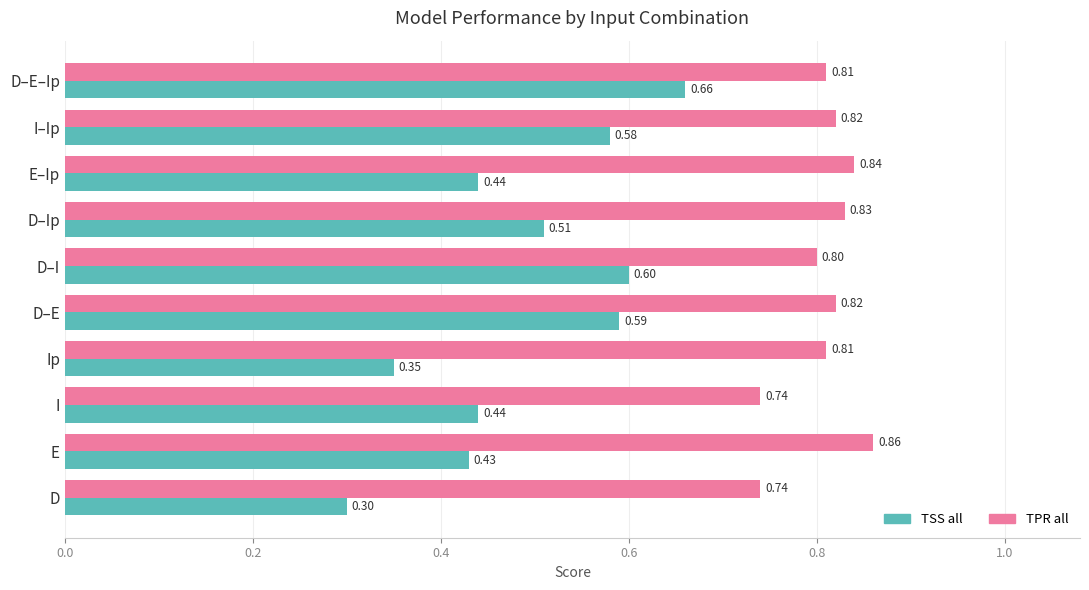

Which series has the largest range (max minus min)?

TSS all